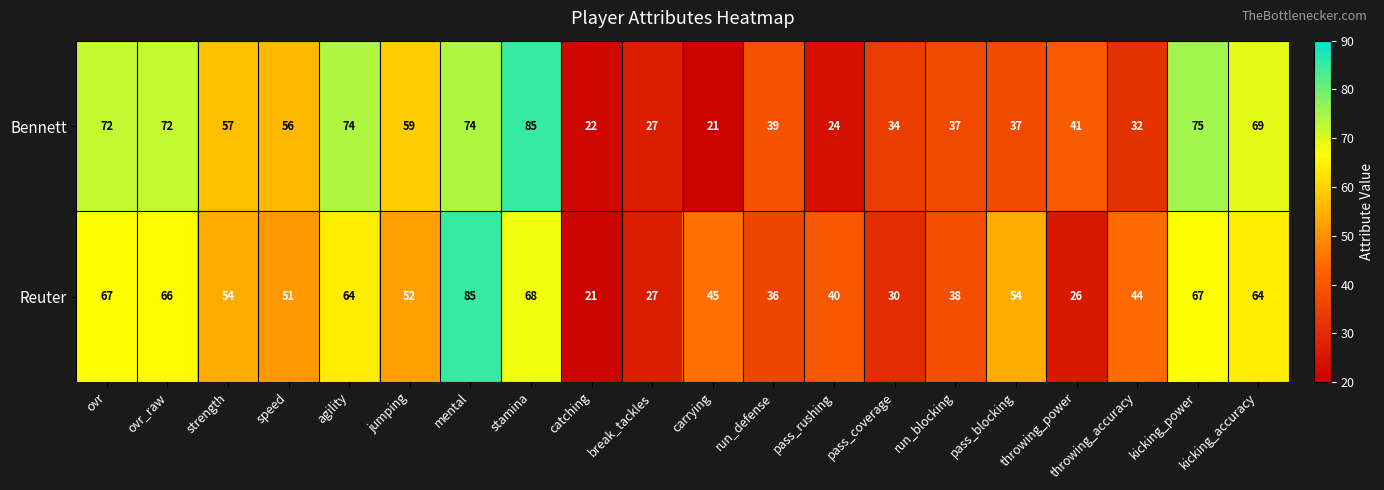

Is the value of Bennett at pass_coverage greater than the value of Reuter at kicking_power?

No